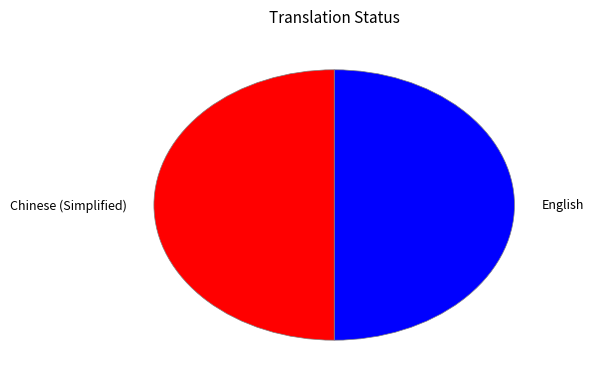

Count the number of slices in the pie.

2